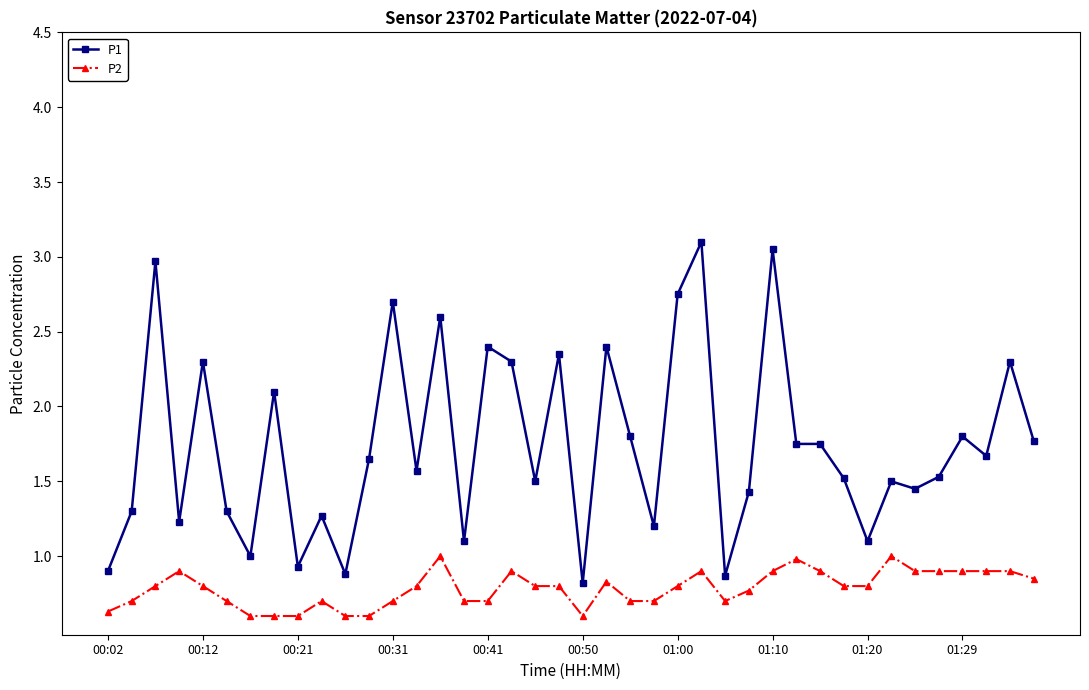

True or false: P2 has more than 1 points higher than both neighbors.

True